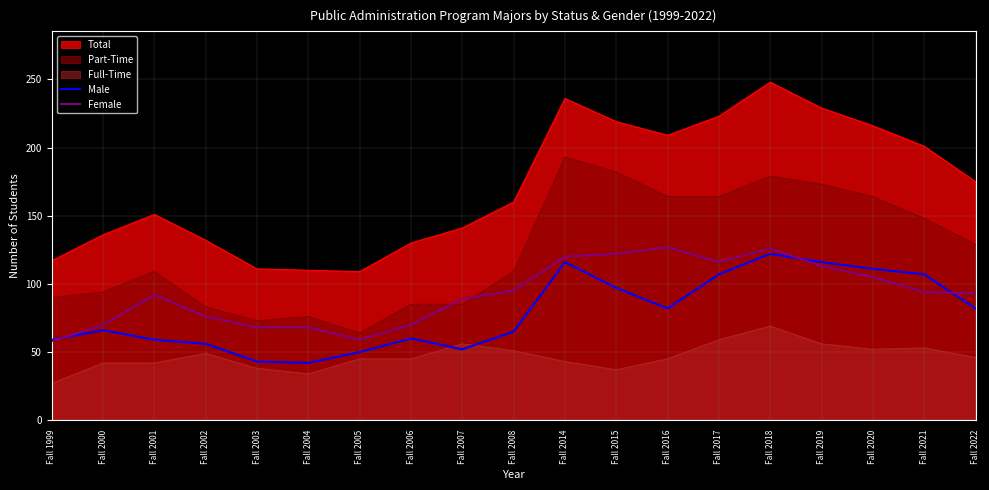

Reading left to right, extract all data points from this chart.

Male: 59	66	59	56	43	42	50	60	52	65	116	97	82	107	122	116	111	107	82
Female: 58	70	92	76	68	68	59	70	89	95	120	122	127	116	126	113	105	94	93